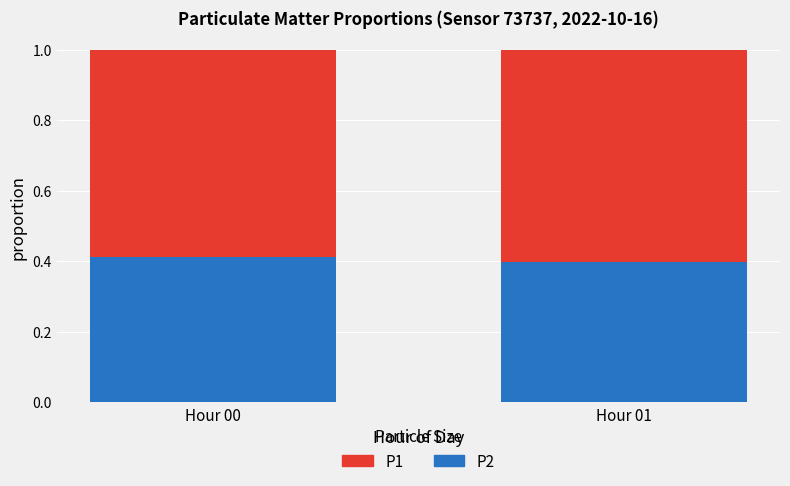

True or false: P2 has a value of 0.1 at Hour 01.

False